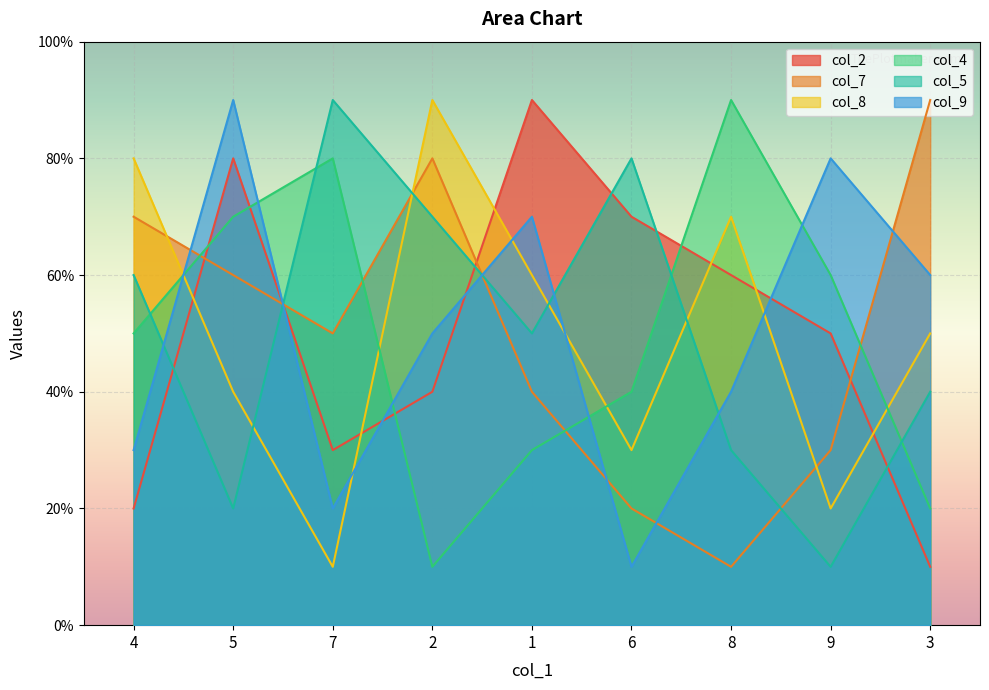

Reading right to left, extract all data points from this chart.

col_2: 1	5	6	7	9	4	3	8	2
col_7: 9	3	1	2	4	8	5	6	7
col_8: 5	2	7	3	6	9	1	4	8
col_4: 2	6	9	4	3	1	8	7	5
col_5: 4	1	3	8	5	7	9	2	6
col_9: 6	8	4	1	7	5	2	9	3